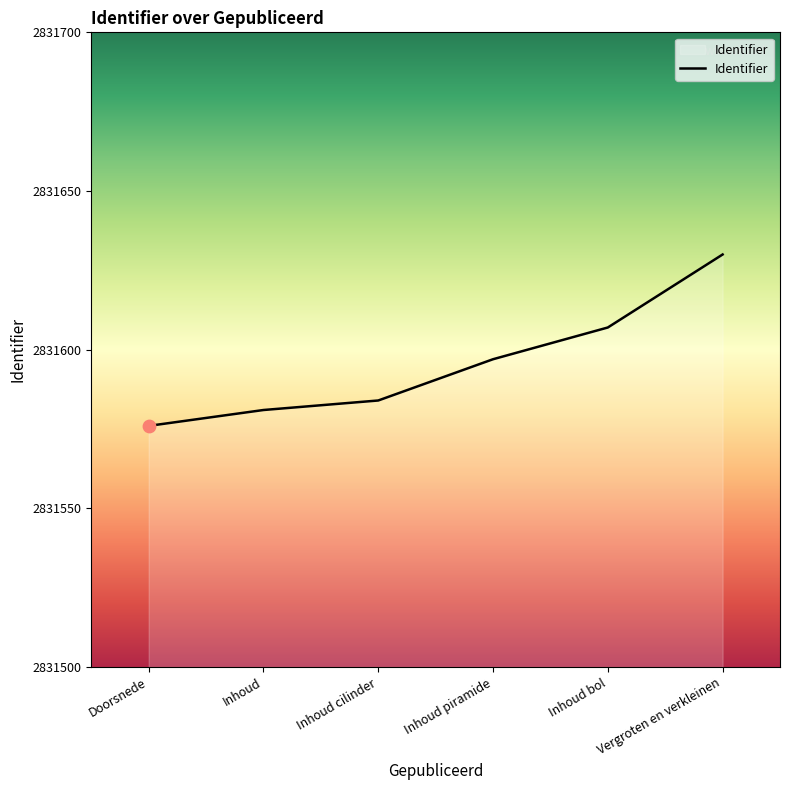

What is the change in value from Doorsnede to Inhoud bol?

+31